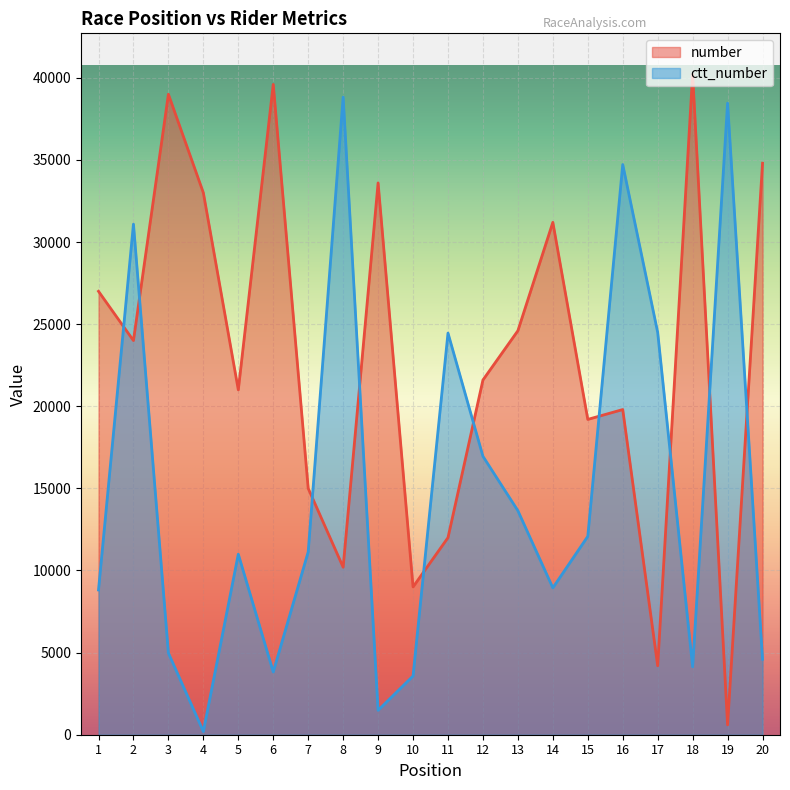

What are all the series names shown in the legend?

number, ctt_number